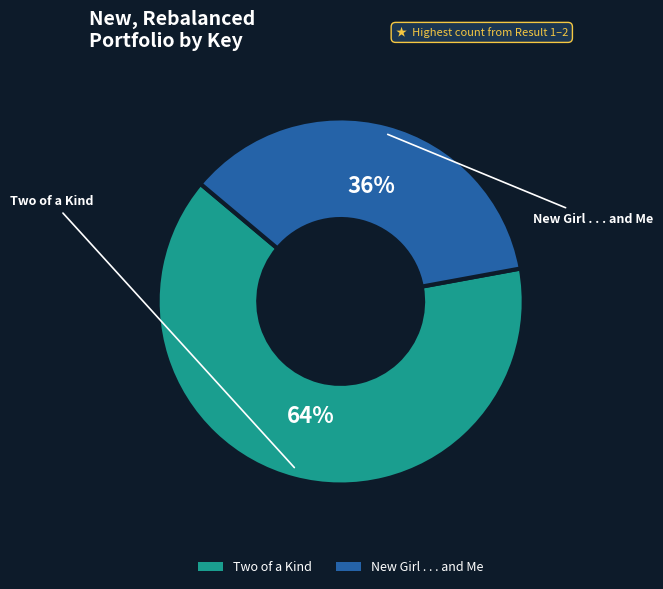

Which has a higher value, New Girl . . . and Me or Two of a Kind?

Two of a Kind